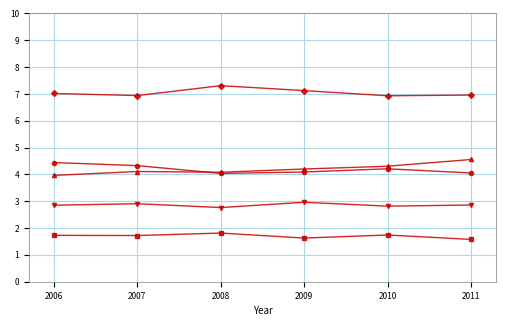

What is the greatest value displayed?

7.3